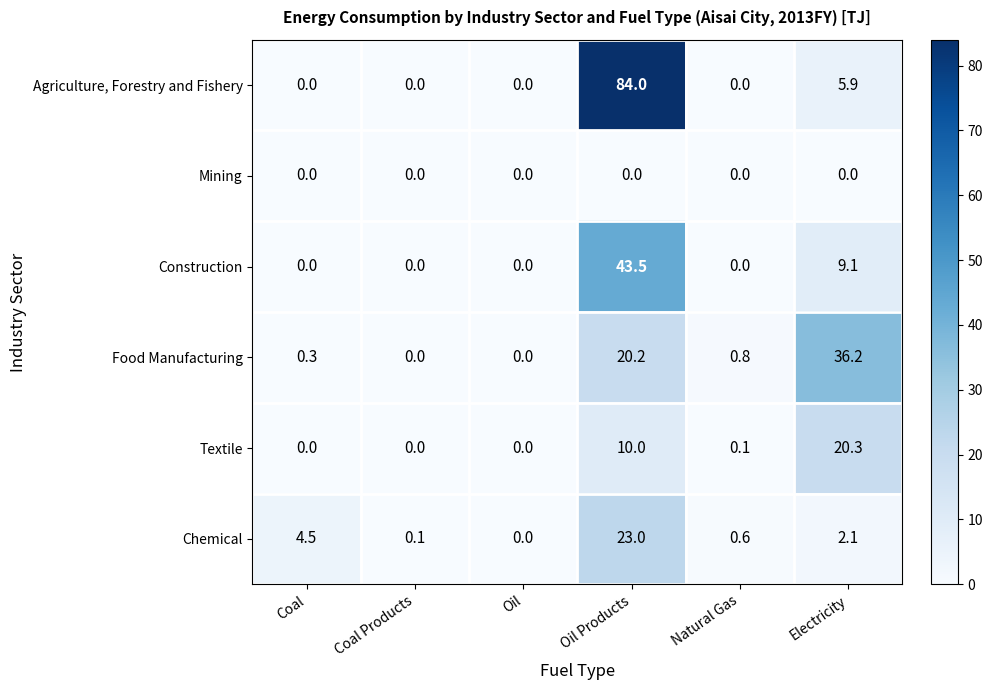

Which series has the largest total across all categories?

Agriculture, Forestry and Fishery